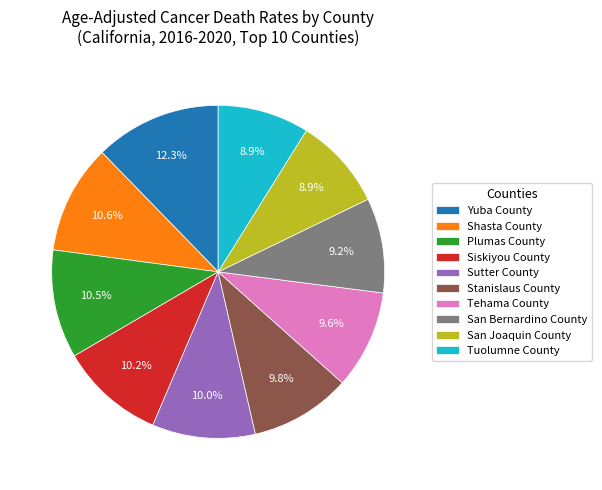

Combined, what portion of the pie is San Bernardino County and Yuba County?

21.5%